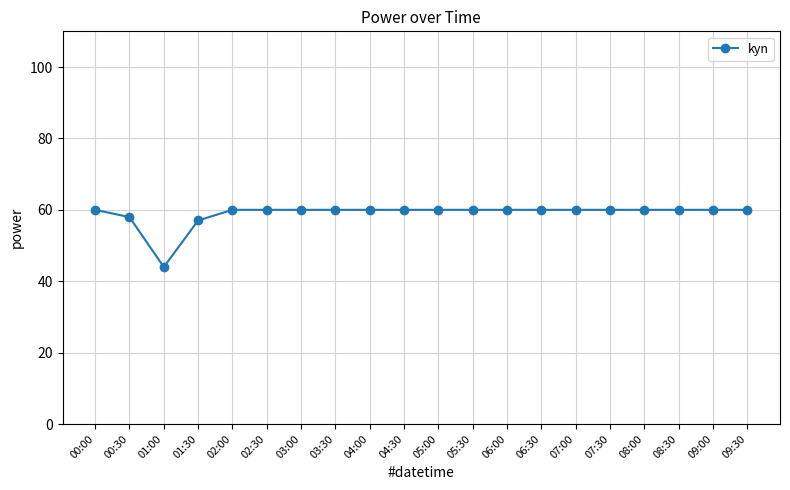

How many categories are shown in the chart?

20